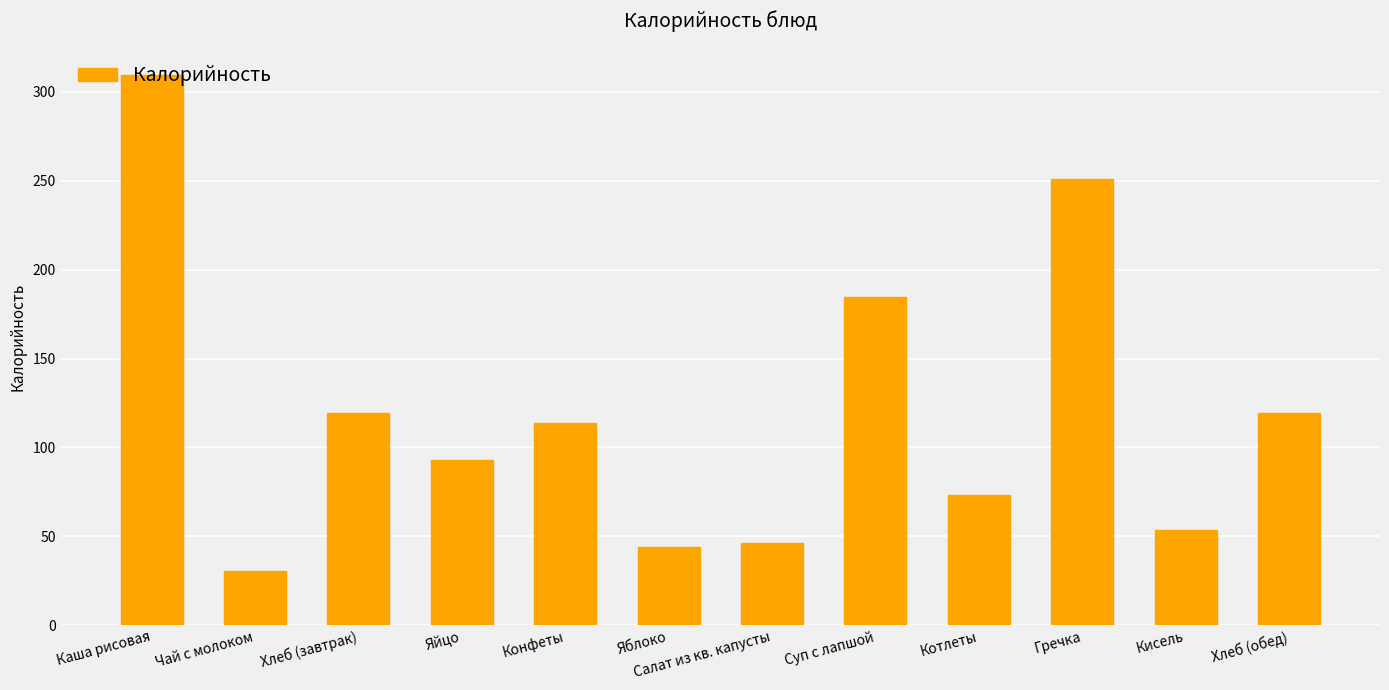

How many data points are less than 113?

6